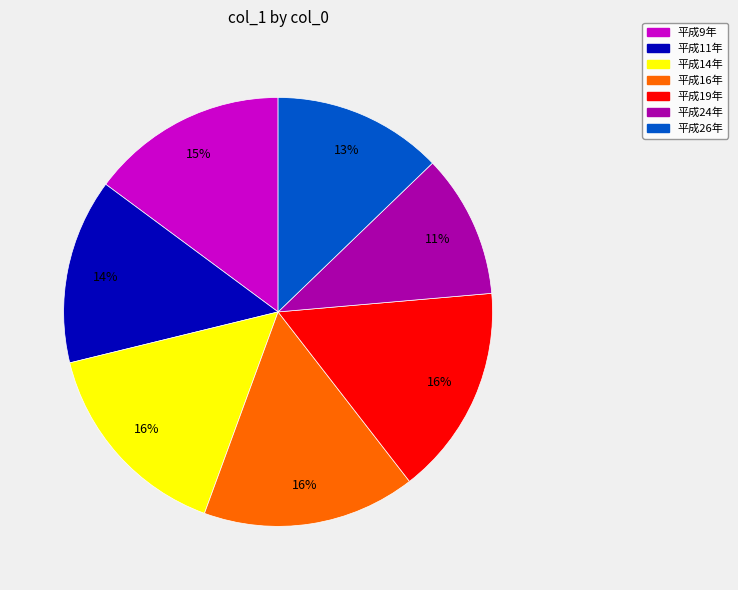

To the nearest percent, what is the difference between the largest and smallest slice percentages?

5%